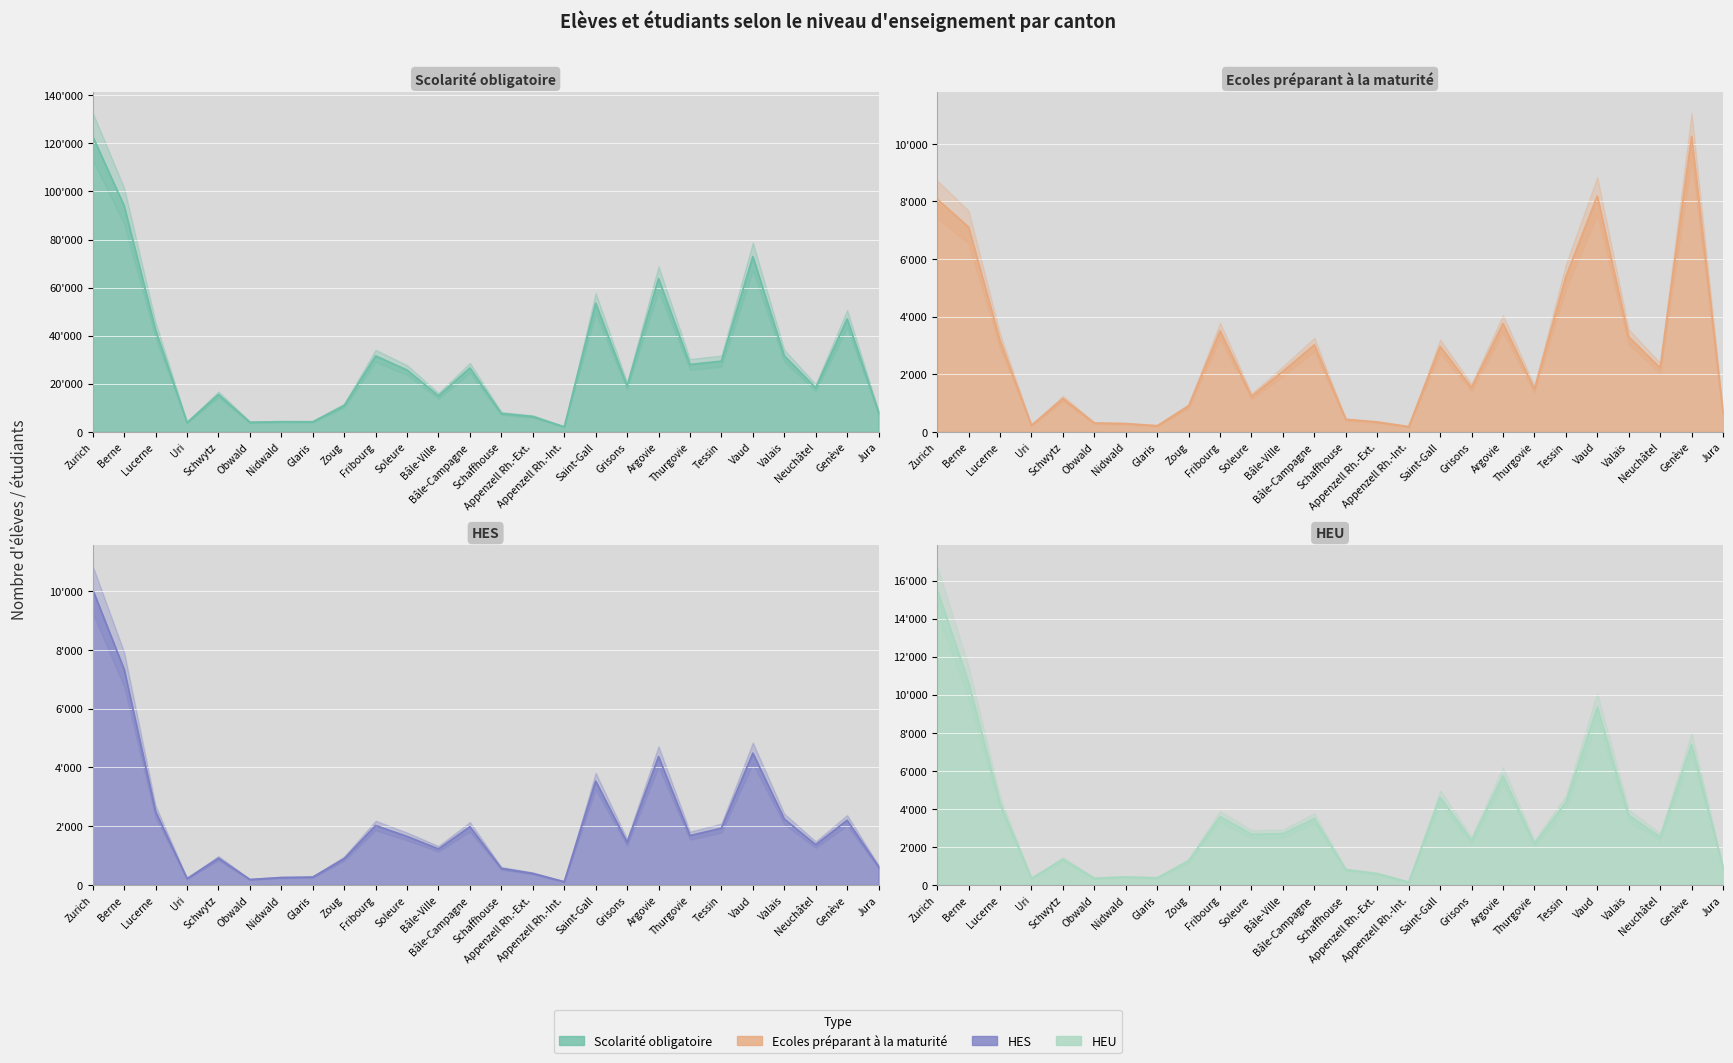

What is the average value of the Ecoles préparant à la maturité series?

2768